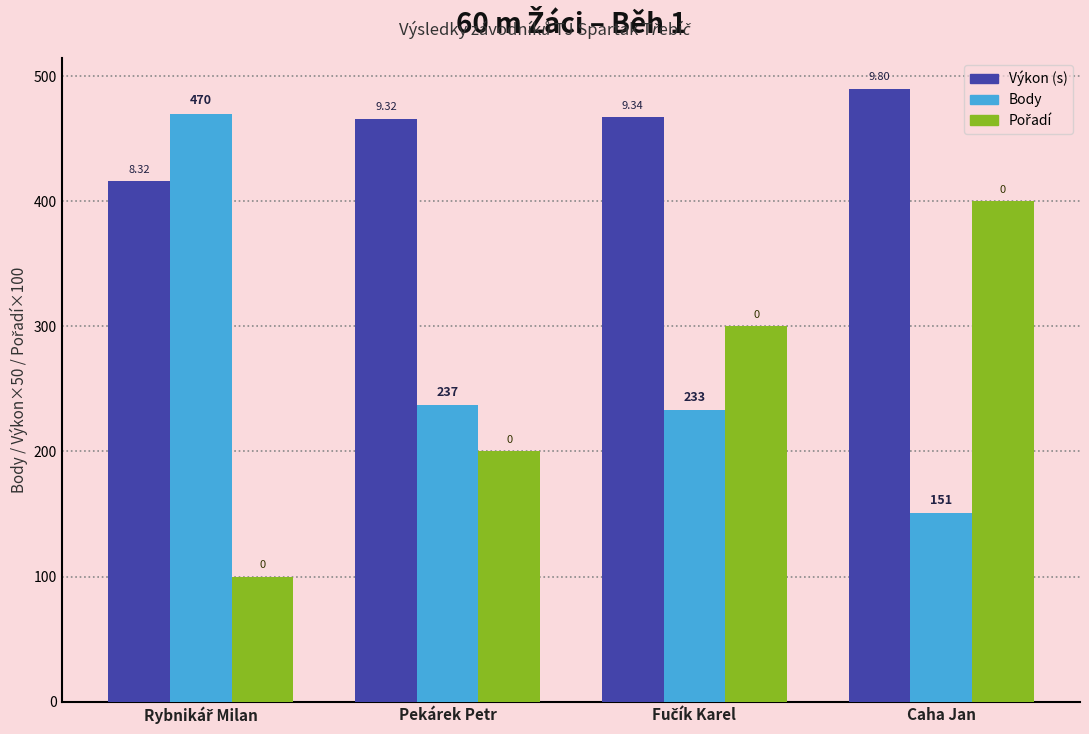

Reading left to right, transcribe all the data shown in this chart.

Body: 470.0	237.0	233.0	151.0
Výkon (×50): 416.0	466.0	467.0	490.0
Pořadí (×100): 100.0	200.0	300.0	400.0